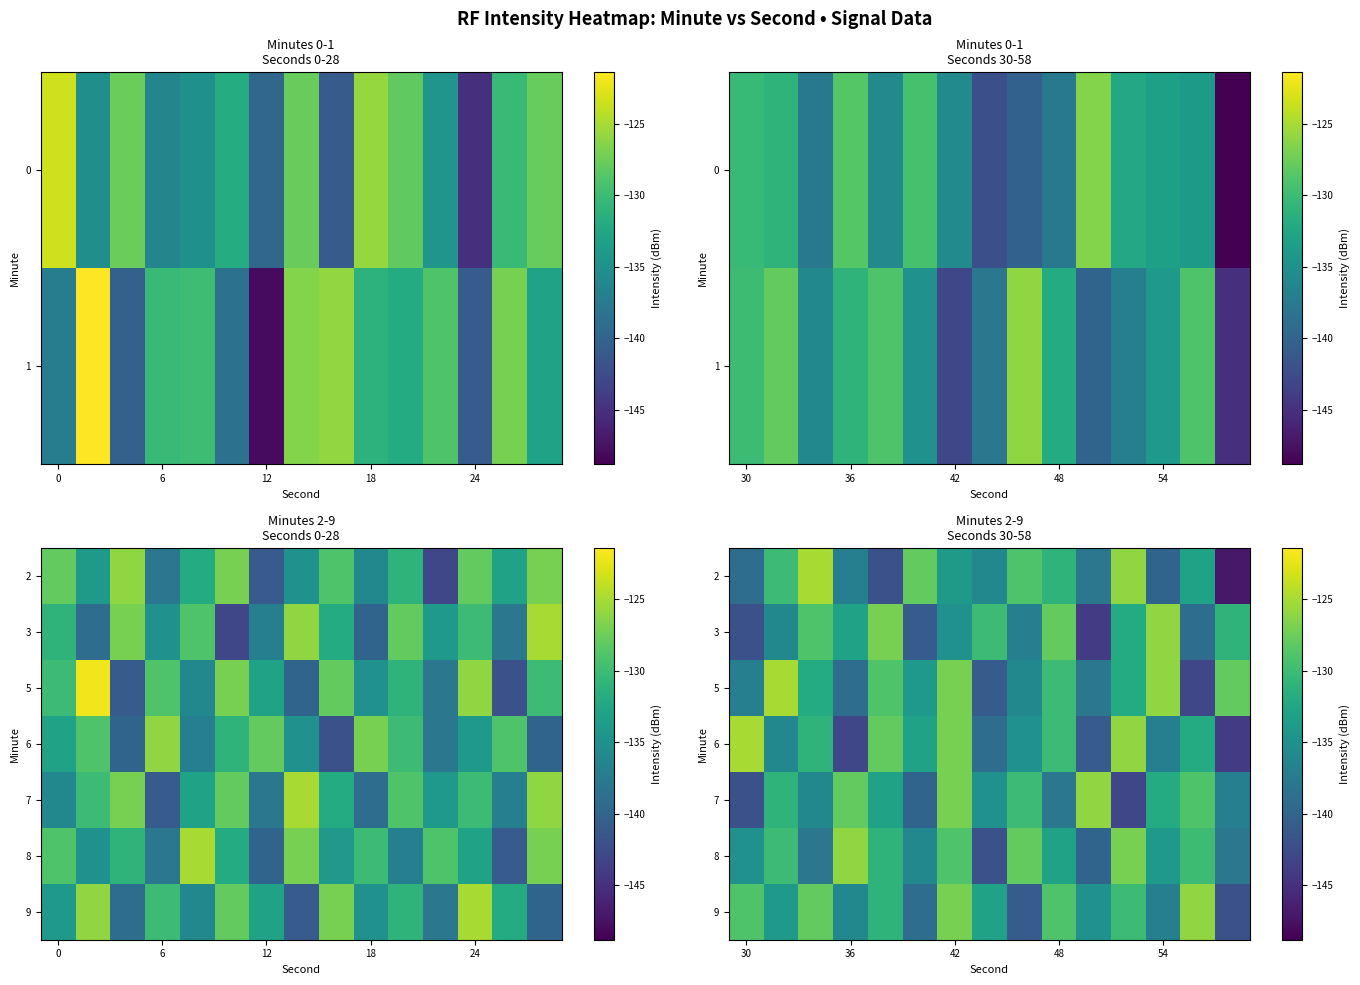

The value of 7 at 30 is -233. True or false?

False